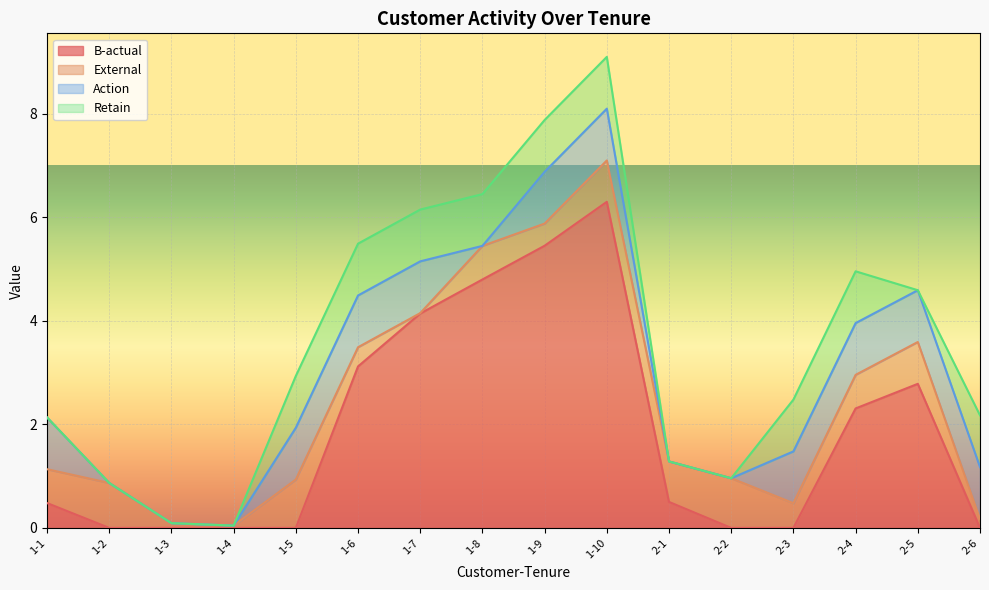

Is it true that B-actual equals 0.0 at 1-3?

True